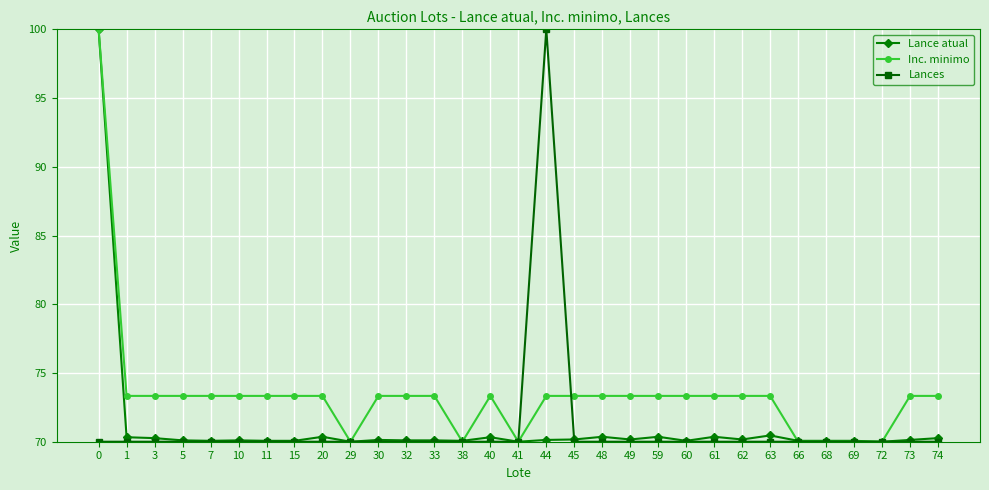

What is the maximum value shown in the chart?

100.0